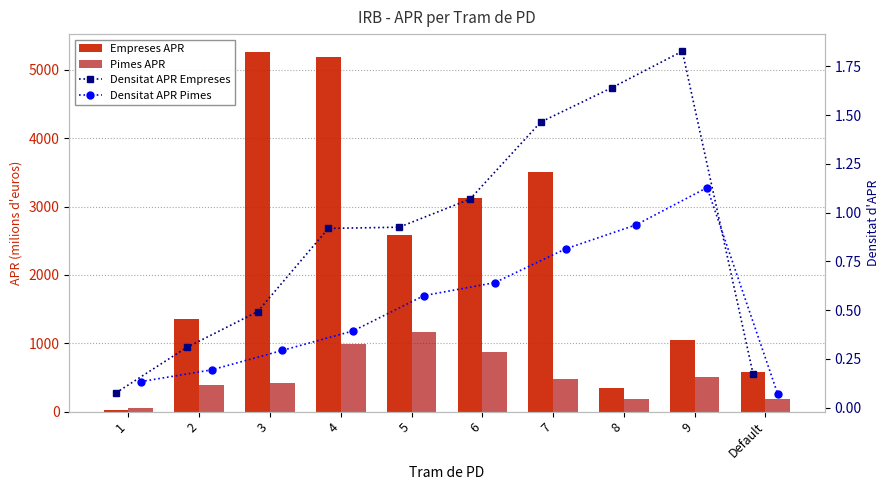

How many data points in Pimes APR are less than 477?

5